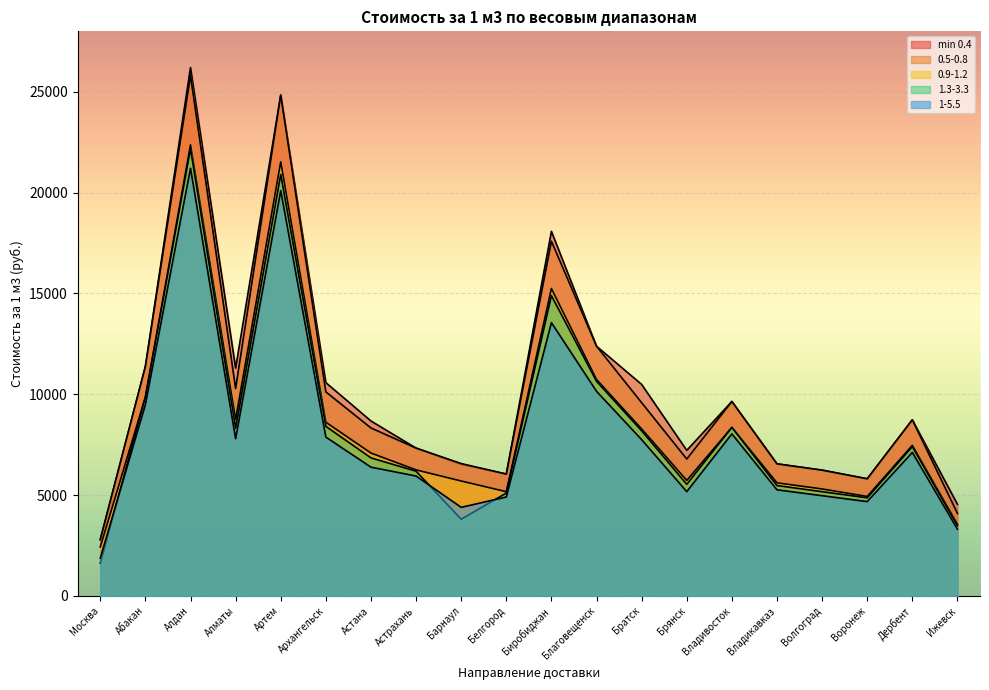

How many lines are shown in the chart?

5